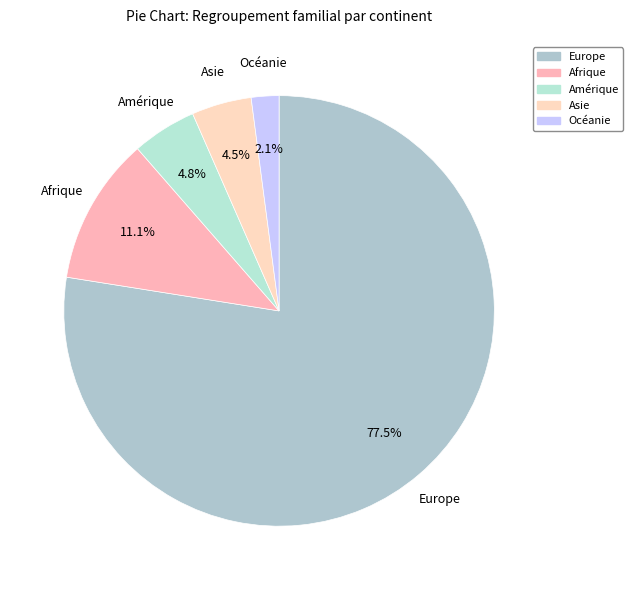

Is the sum of Europe and Afrique greater than half?

Yes